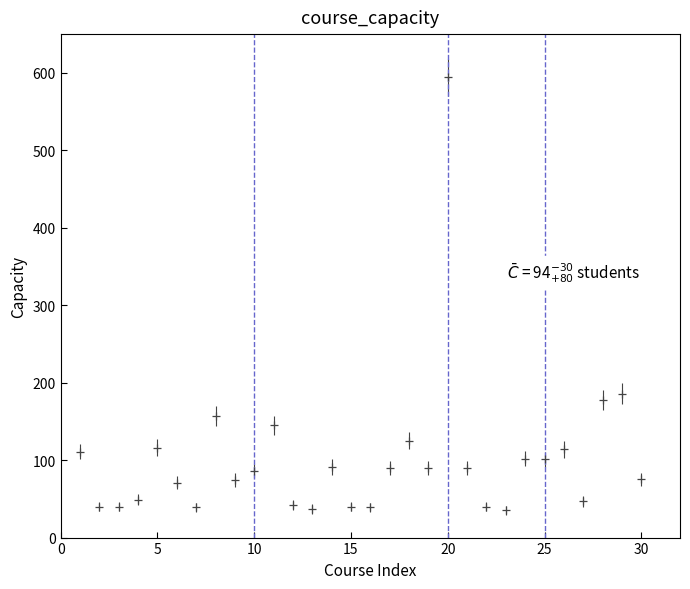

What is the value of the 4th point from the left?

49